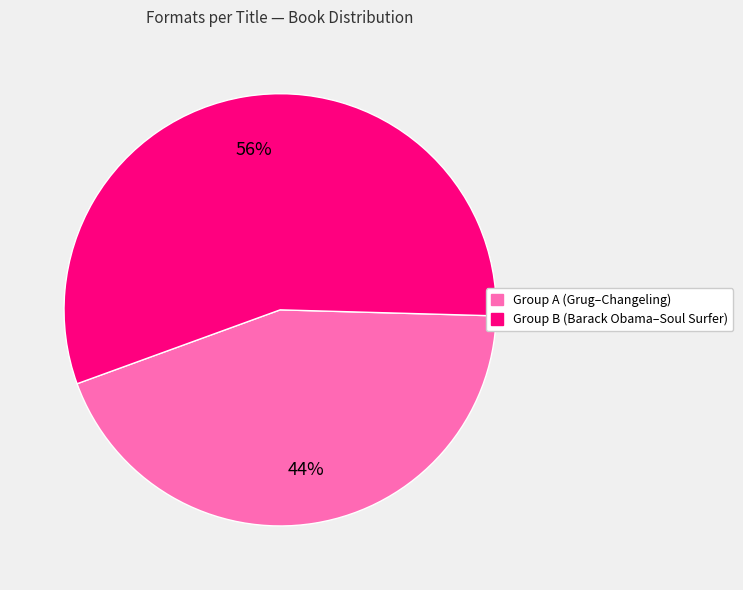

Is there a majority slice in this chart?

Yes